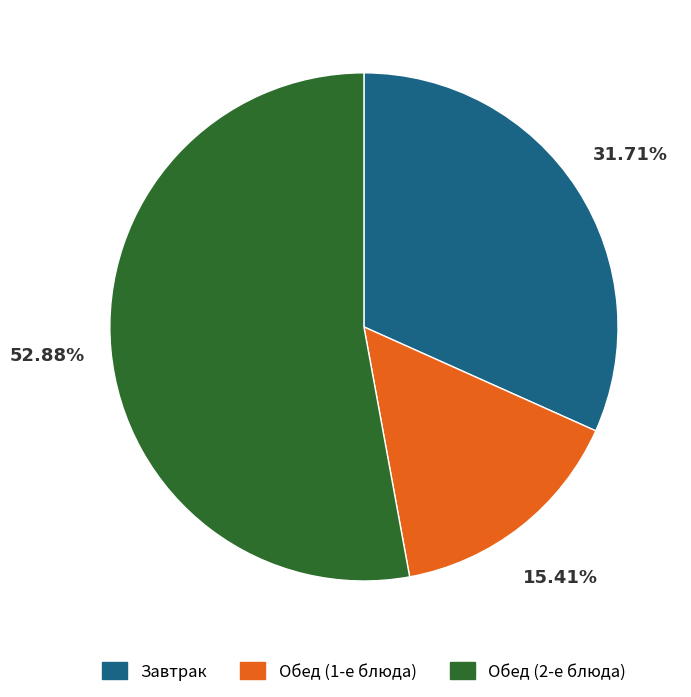

Which category has the biggest portion of the pie?

Обед (2-е блюда)